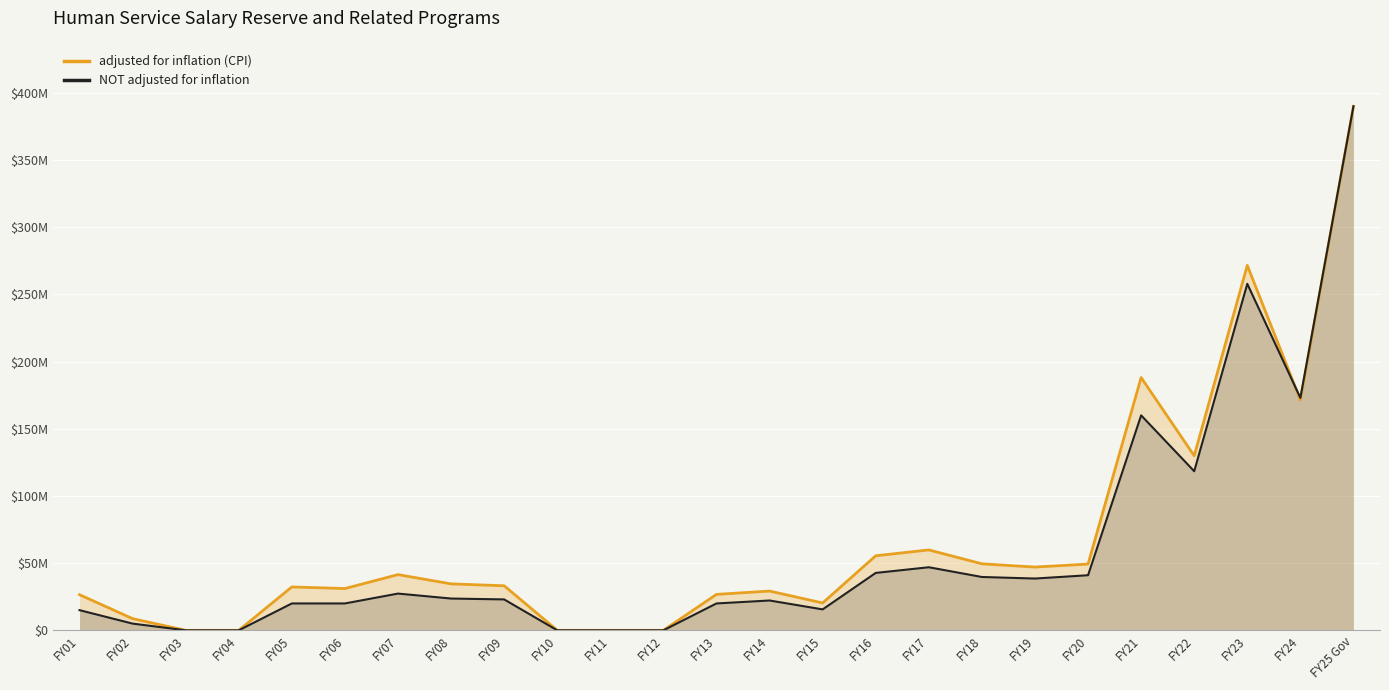

Rank the series at FY19 from highest to lowest value.

adjusted for inflation (CPI), NOT adjusted for inflation